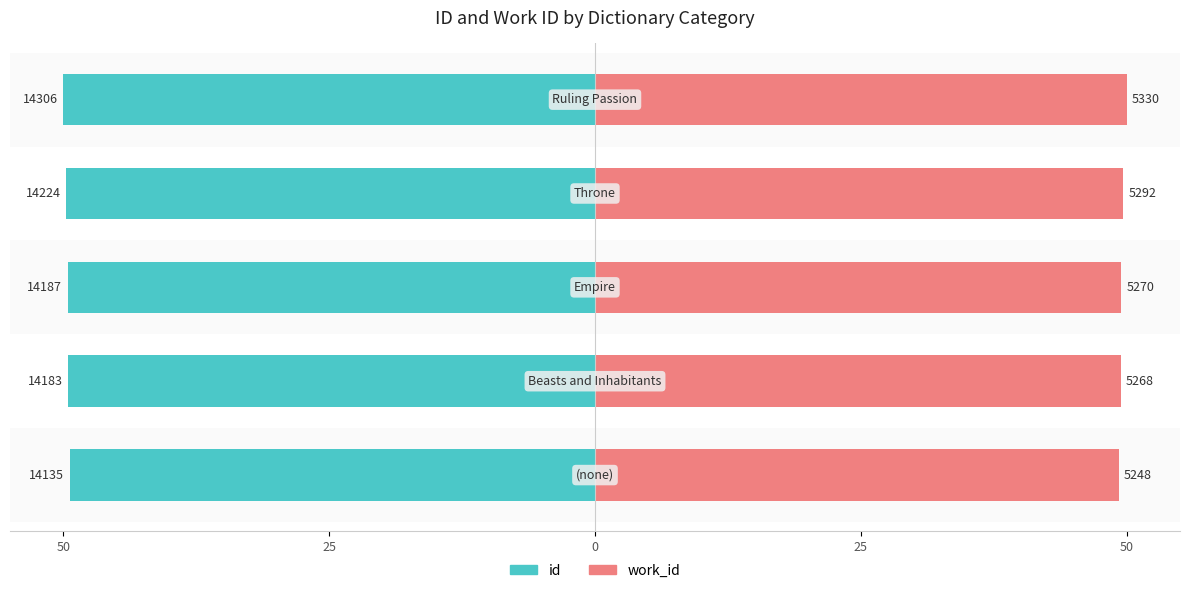

Reading left to right, list all the values displayed in this chart.

id: -49.4	-49.6	-49.6	-49.7	-50.0
work_id: 49.2	49.4	49.4	49.6	50.0